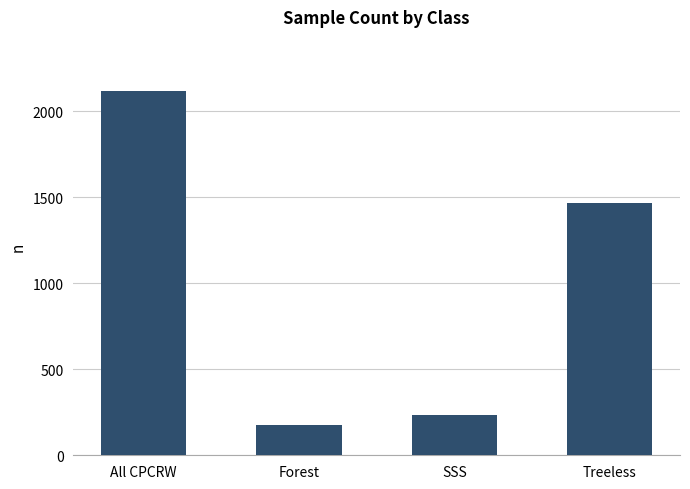

What is the maximum value shown in the chart?

2114